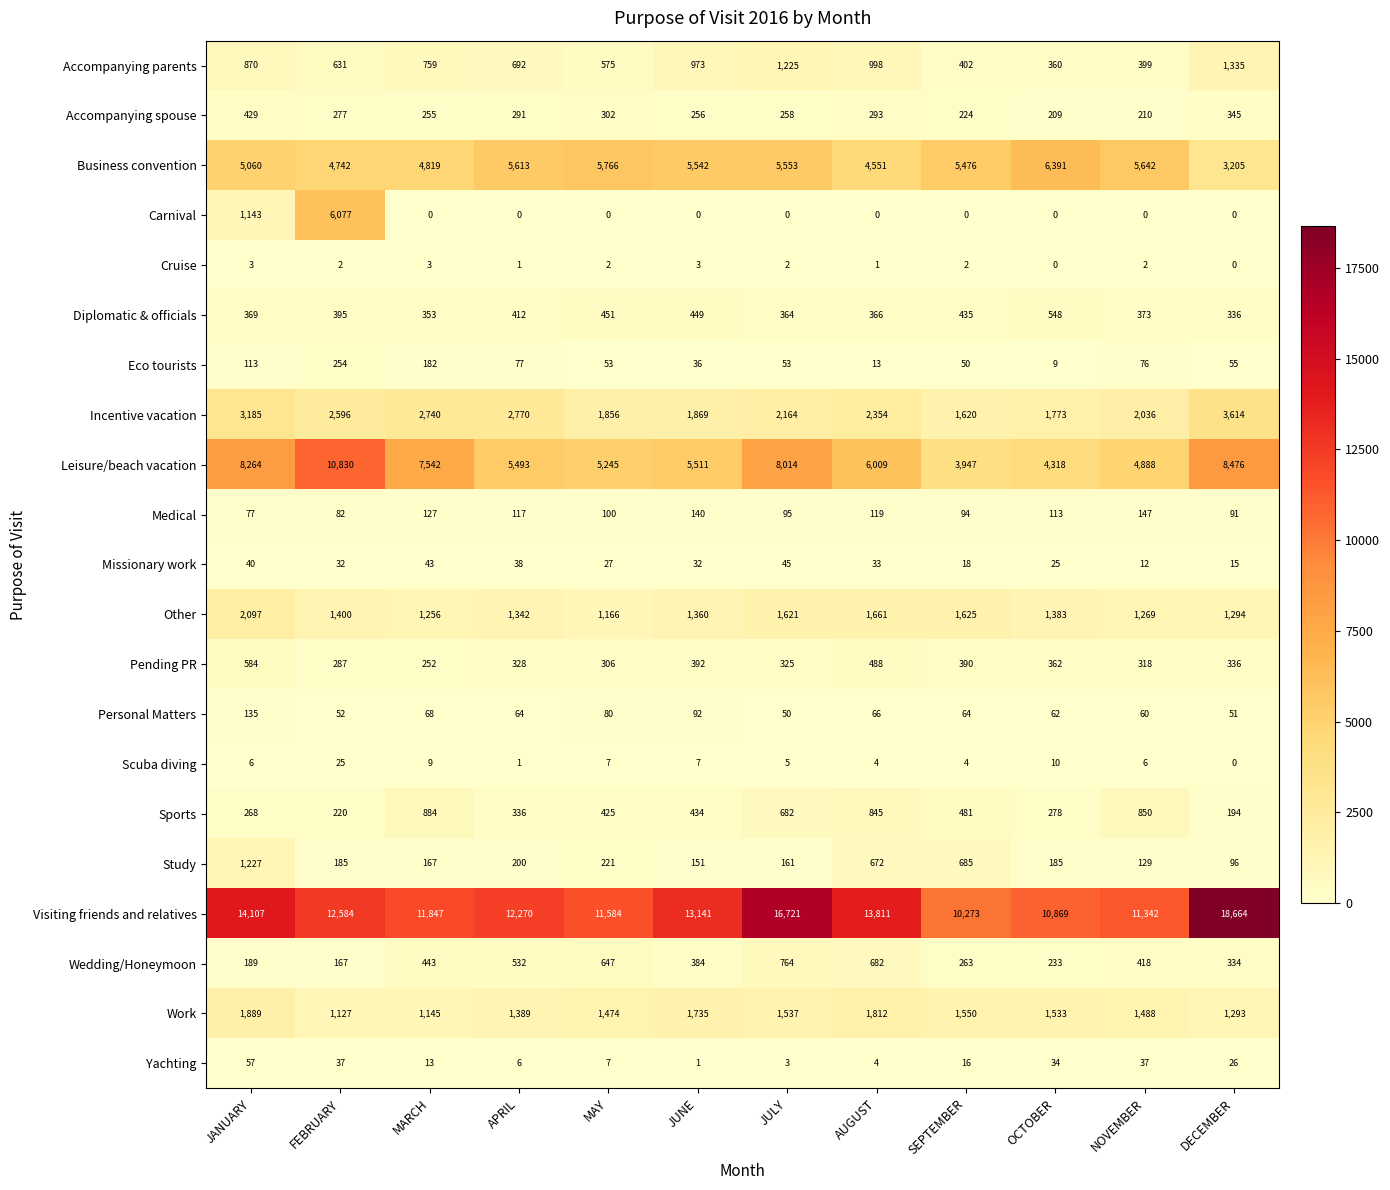

The value of Missionary work at MARCH is 43. True or false?

True